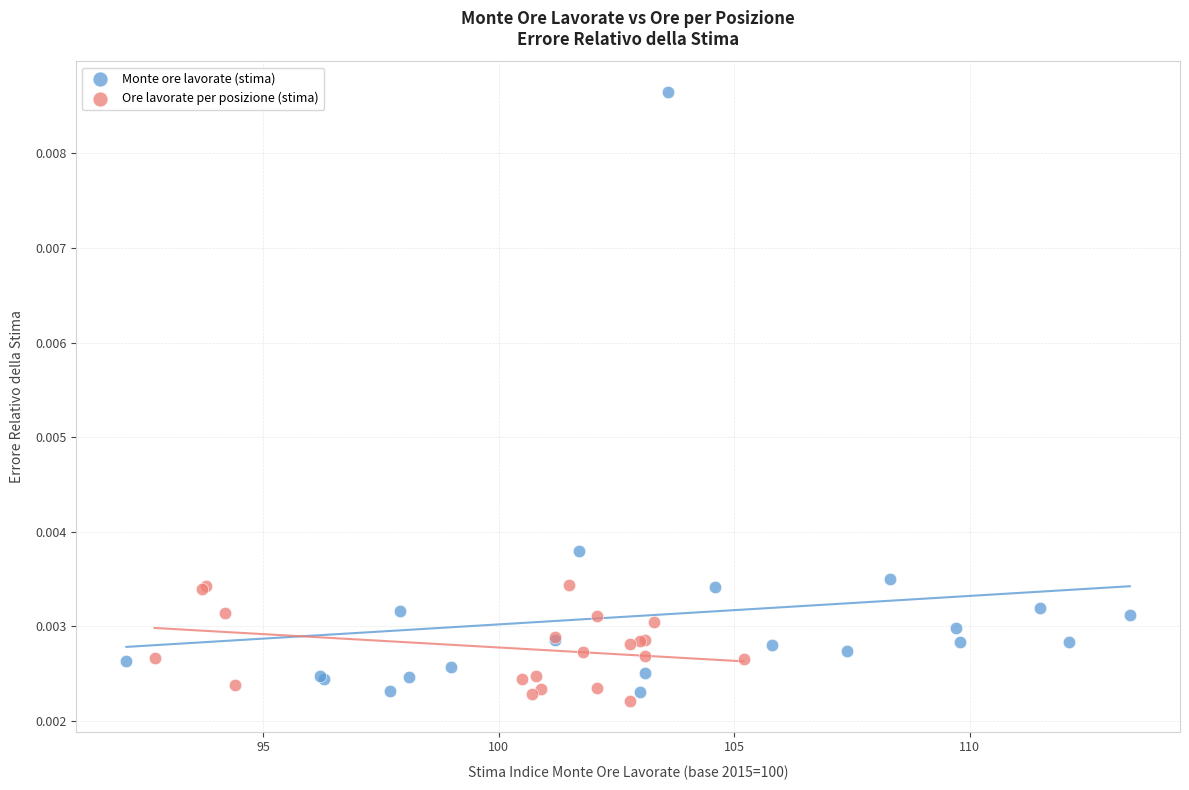

Which series contains the lowest Y value?

Ore lavorate per posizione (stima)